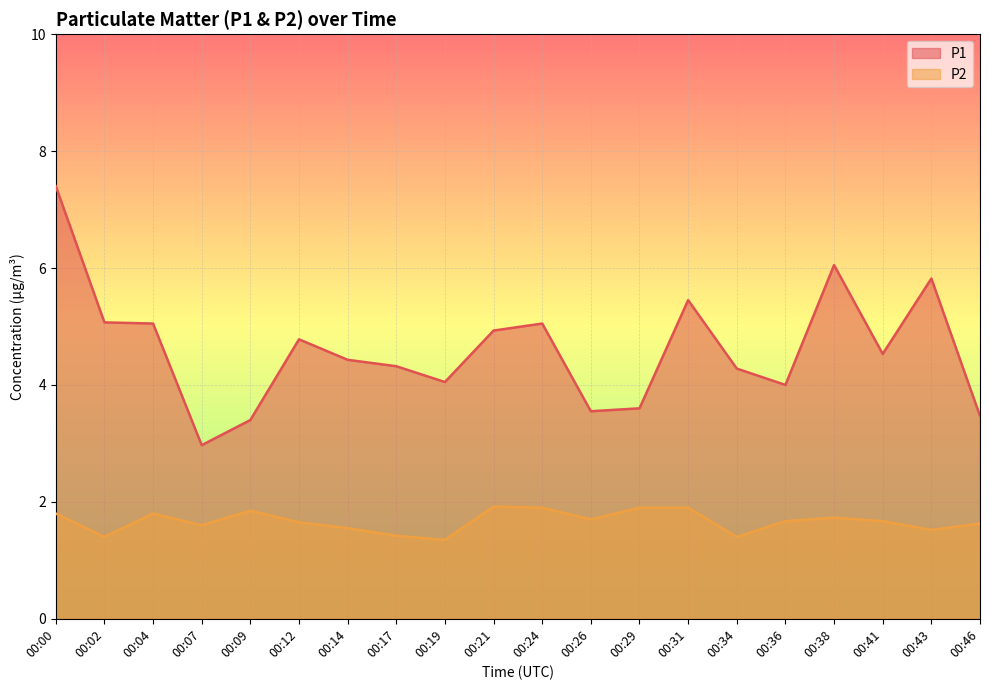

What are all the series names shown in the legend?

P1, P2